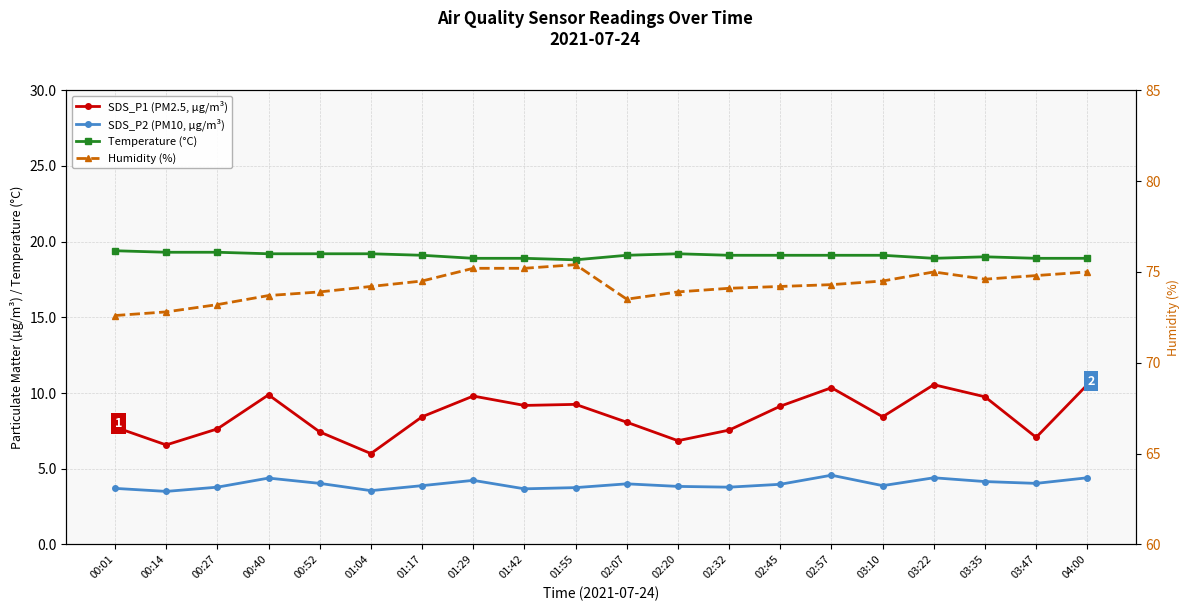

What is the label of the 7th point from the right?

02:45